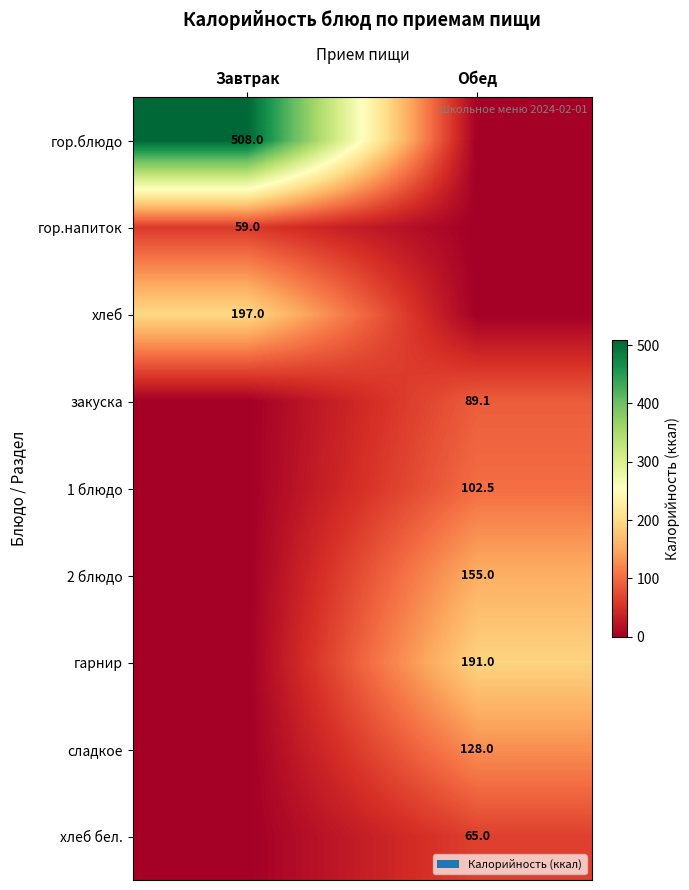

The value of сладкое at Обед is 128.0. True or false?

True